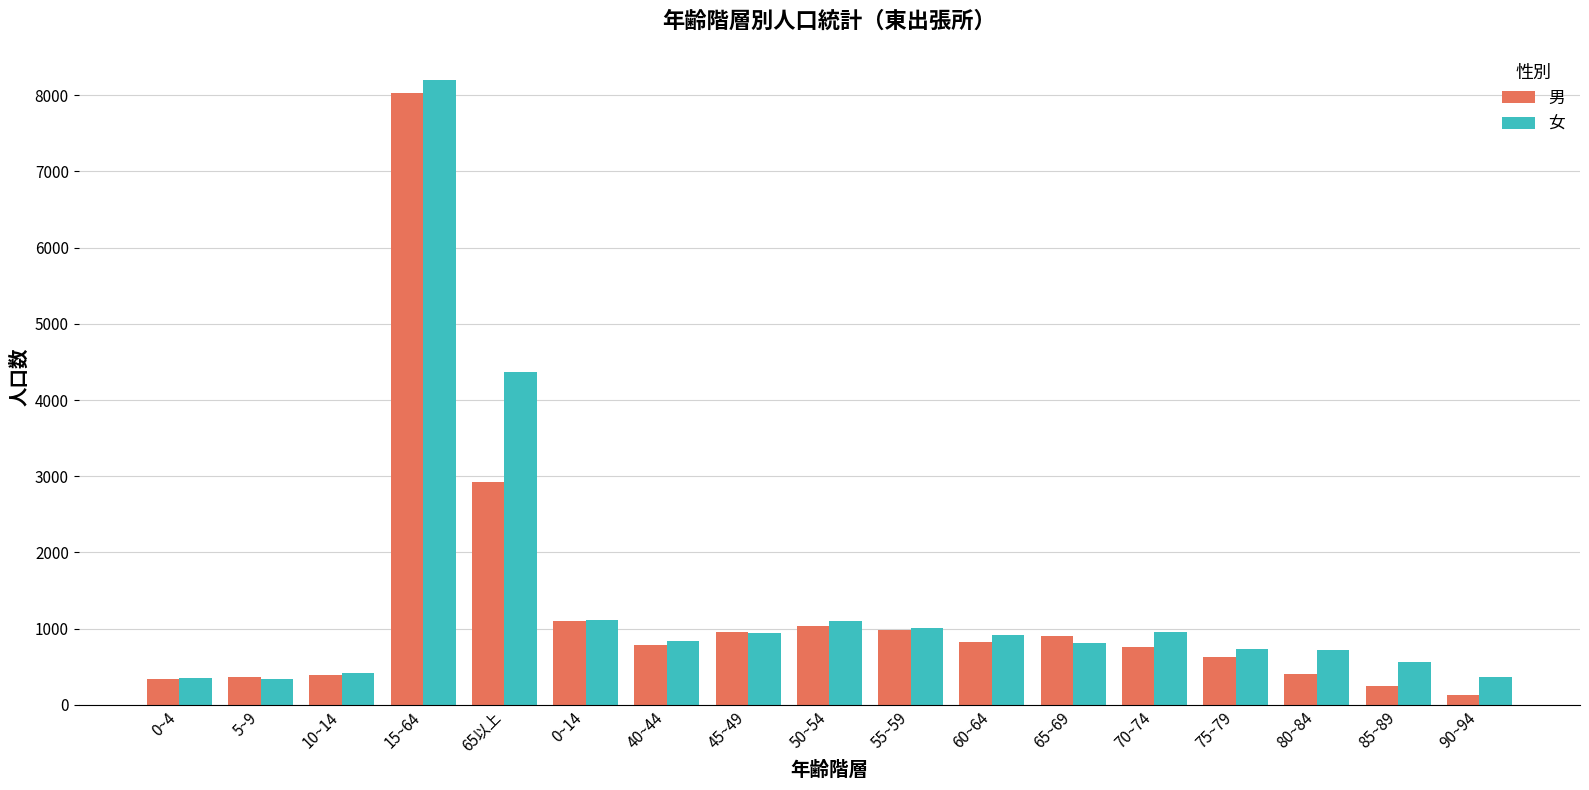

Read the 女 value at 0~4.

350